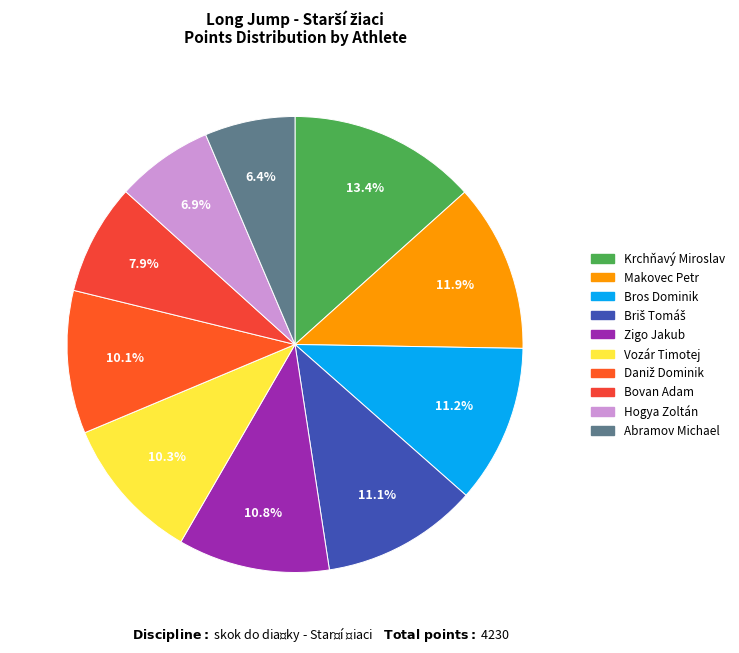

Between Zigo Jakub and Vozár Timotej, which is larger?

Zigo Jakub